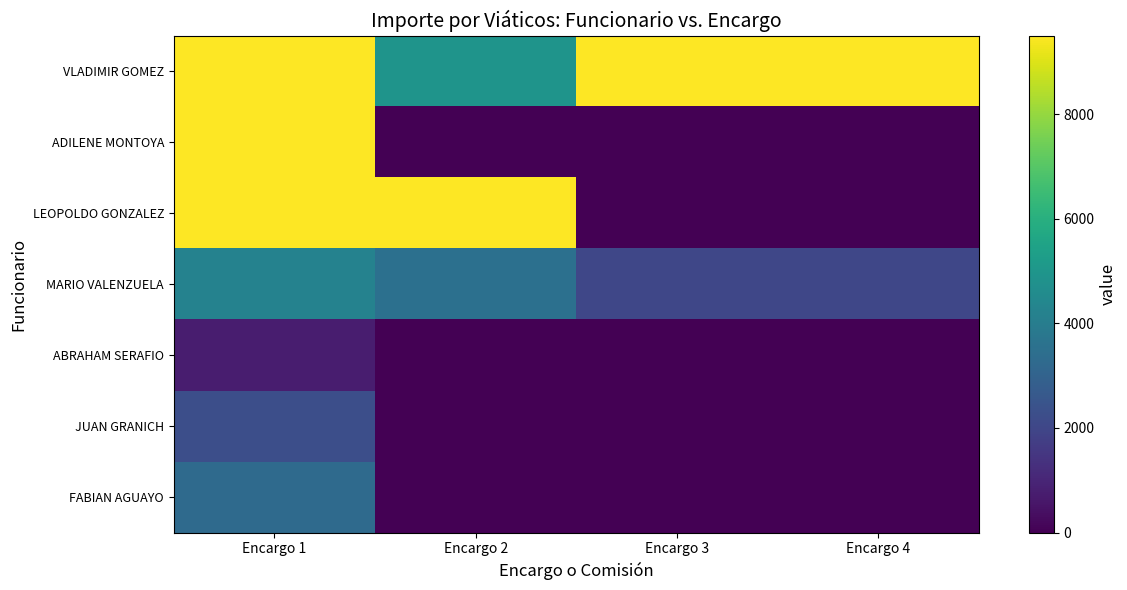

Reading left to right, what are all the values shown in this chart?

VLADIMIR GOMEZ: Encargo 1=9500.0	Encargo 2=4900.0	Encargo 3=9500.0	Encargo 4=9500.0
ADILENE MONTOYA: Encargo 1=9500.0	Encargo 2=0.0	Encargo 3=0.0	Encargo 4=0.0
LEOPOLDO GONZALEZ: Encargo 1=9500.0	Encargo 2=9500.0	Encargo 3=0.0	Encargo 4=0.0
MARIO VALENZUELA: Encargo 1=4217.0	Encargo 2=3506.0	Encargo 3=2006.0	Encargo 4=2006.0
ABRAHAM SERAFIO: Encargo 1=750.0	Encargo 2=0.0	Encargo 3=0.0	Encargo 4=0.0
JUAN GRANICH: Encargo 1=2291.7	Encargo 2=0.0	Encargo 3=0.0	Encargo 4=0.0
FABIAN AGUAYO: Encargo 1=3280.5	Encargo 2=0.0	Encargo 3=0.0	Encargo 4=0.0